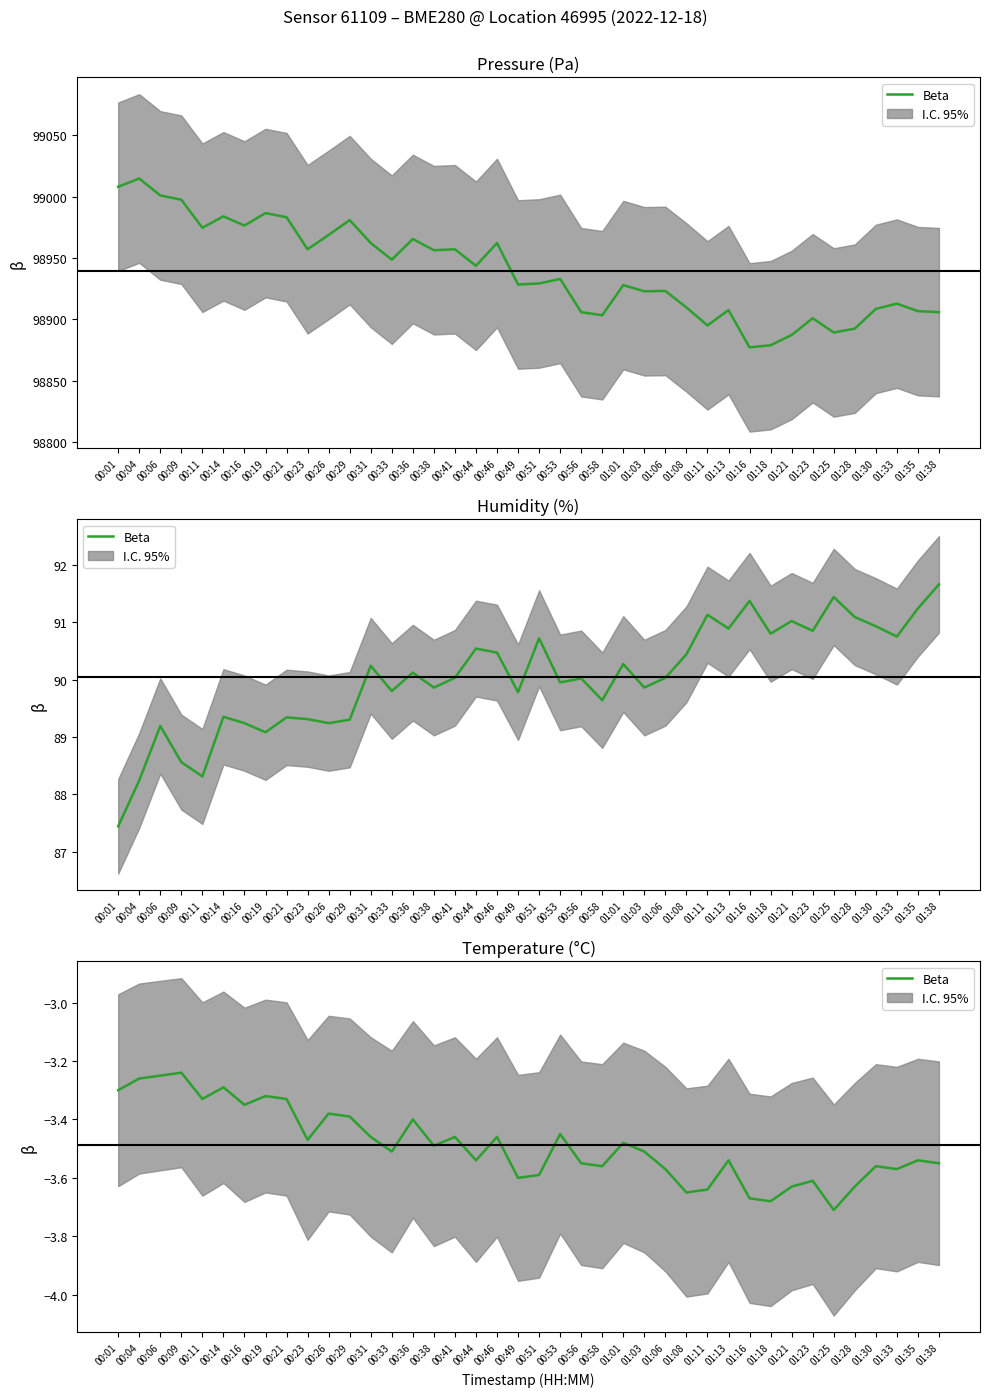

At which category does the data reach its first local peak?

00:09